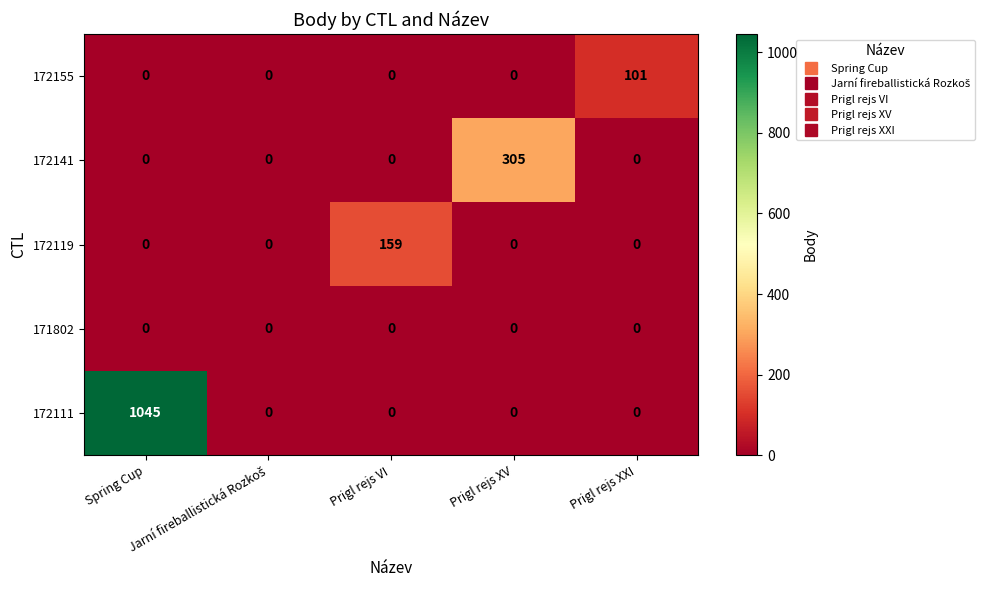

Which series has the largest total across all categories?

172111